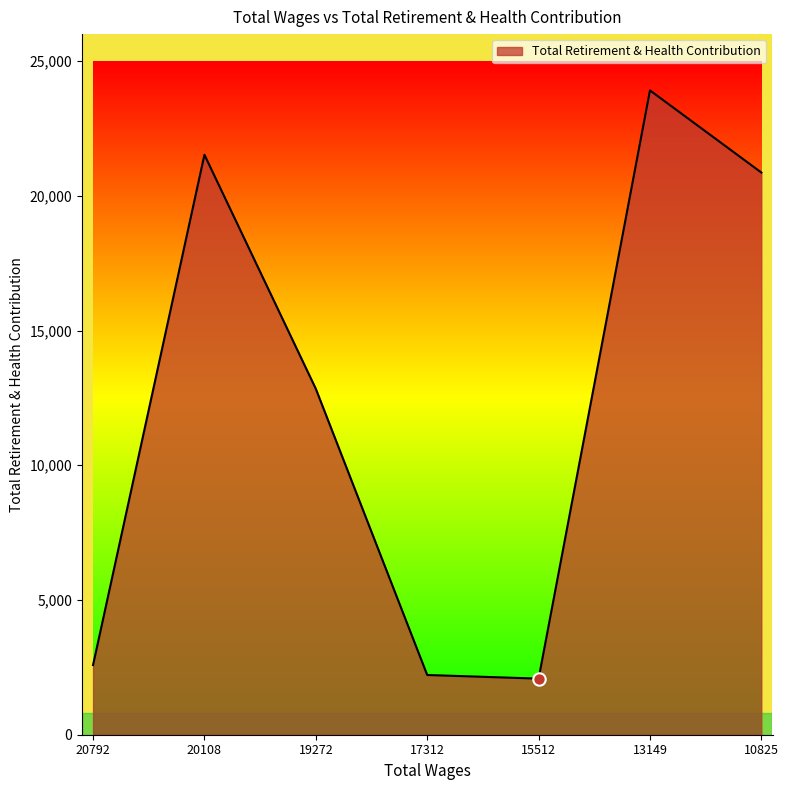

What is the change in value from 20792 to 10825?

+18278